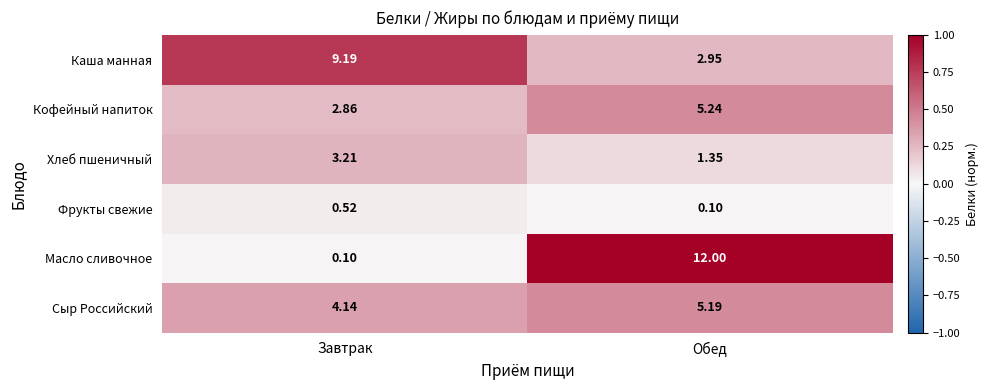

List the series in order of their peak value, lowest first.

Фрукты свежие, Хлеб пшеничный, Сыр Российский, Кофейный напиток, Каша манная, Масло сливочное